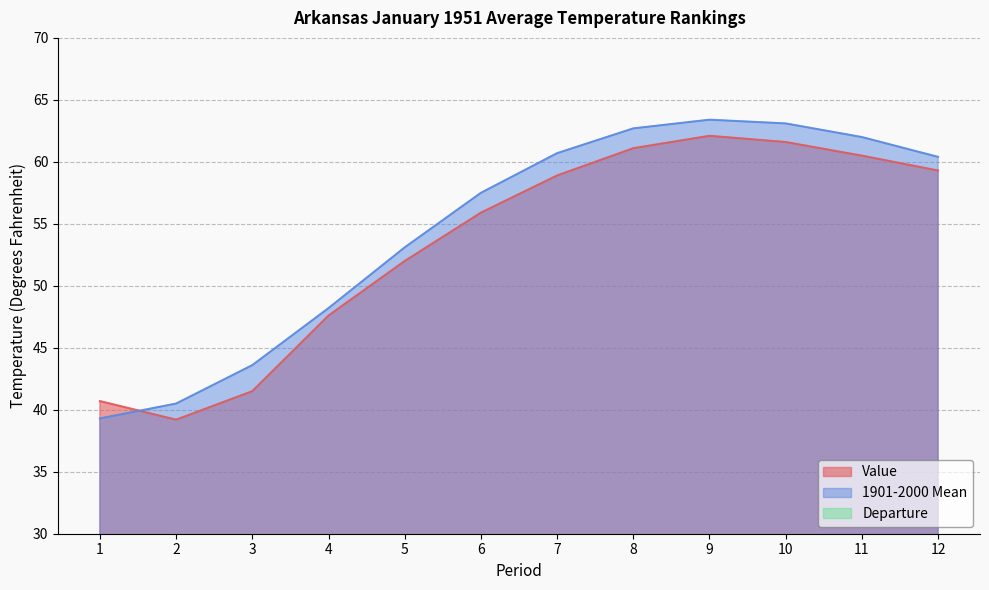

Does the chart display data point markers on the line(s)?

No